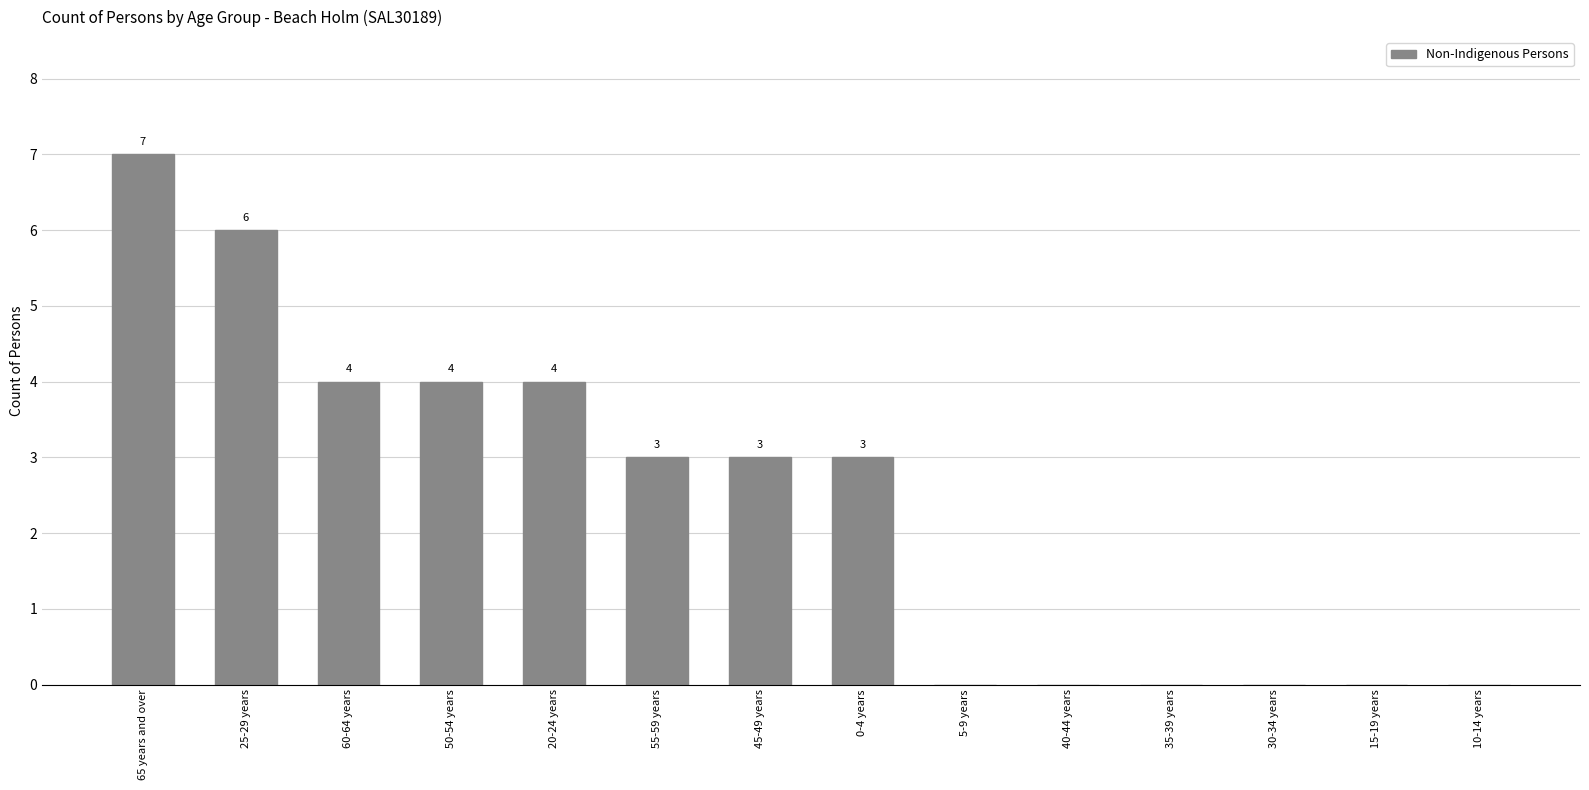

How many categories are shown in the chart?

14